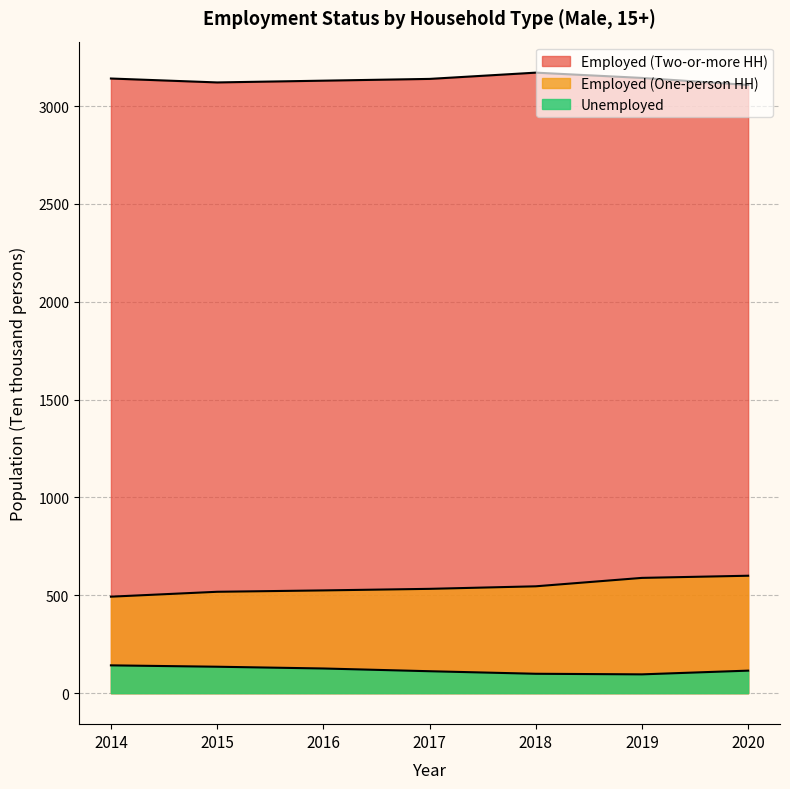

Count the number of data series in this chart.

3